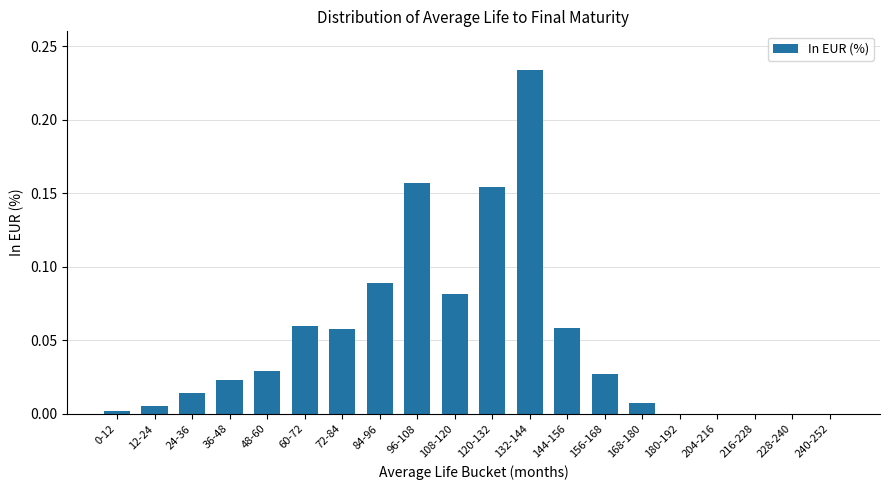

Between 132-144 and 144-156, which is larger?

132-144